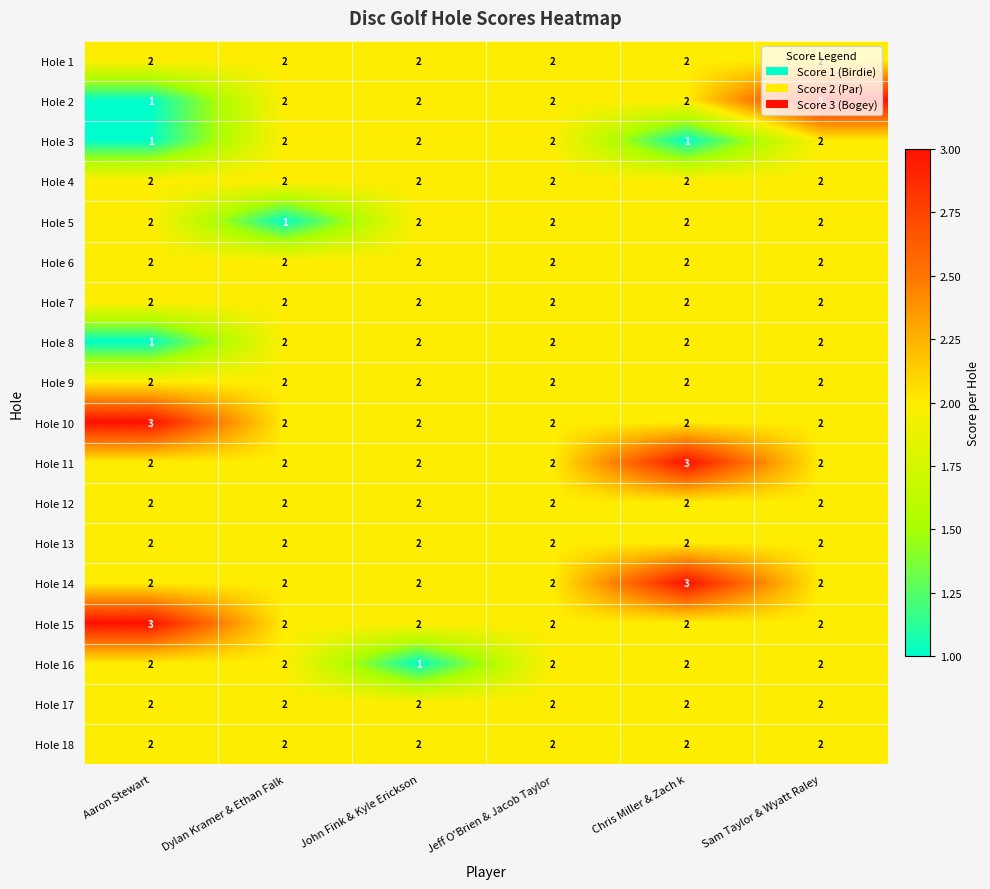

What is the sum of all Hole 8 values?

11